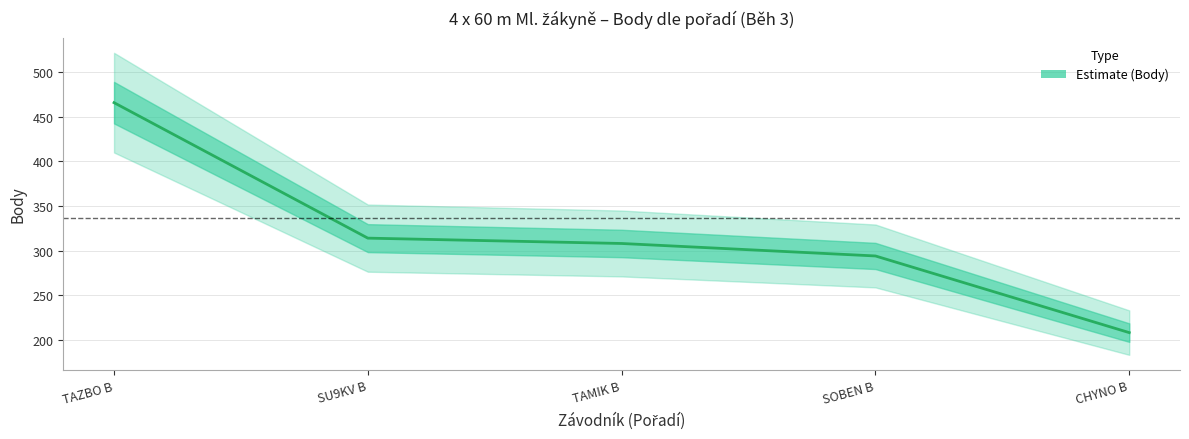

What is the ratio of the value at SU9KV B to the value at TAMIK B?

1.0